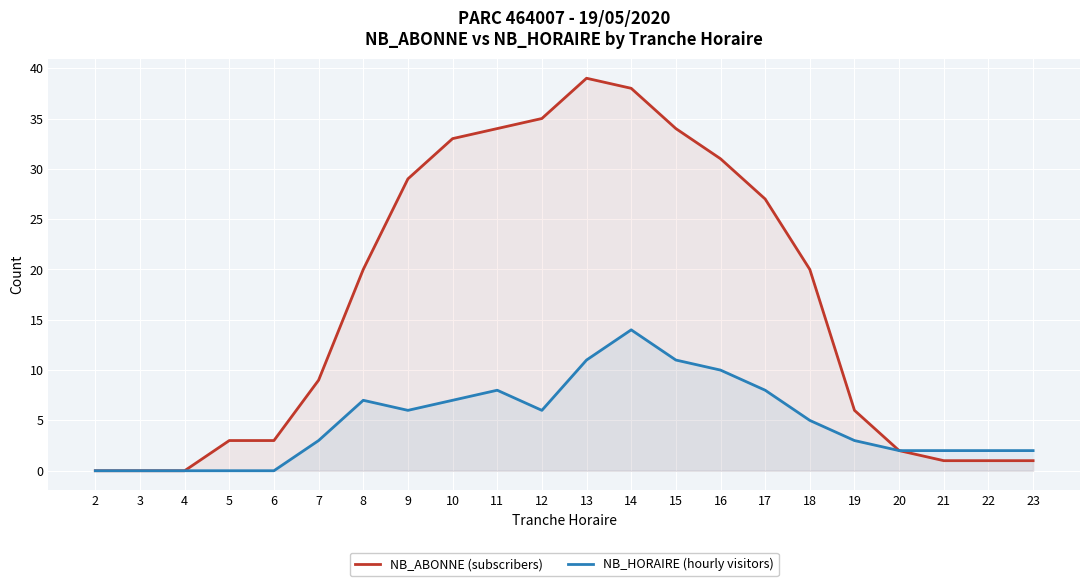

Which series has the widest spread of values?

NB_ABONNE (subscribers)